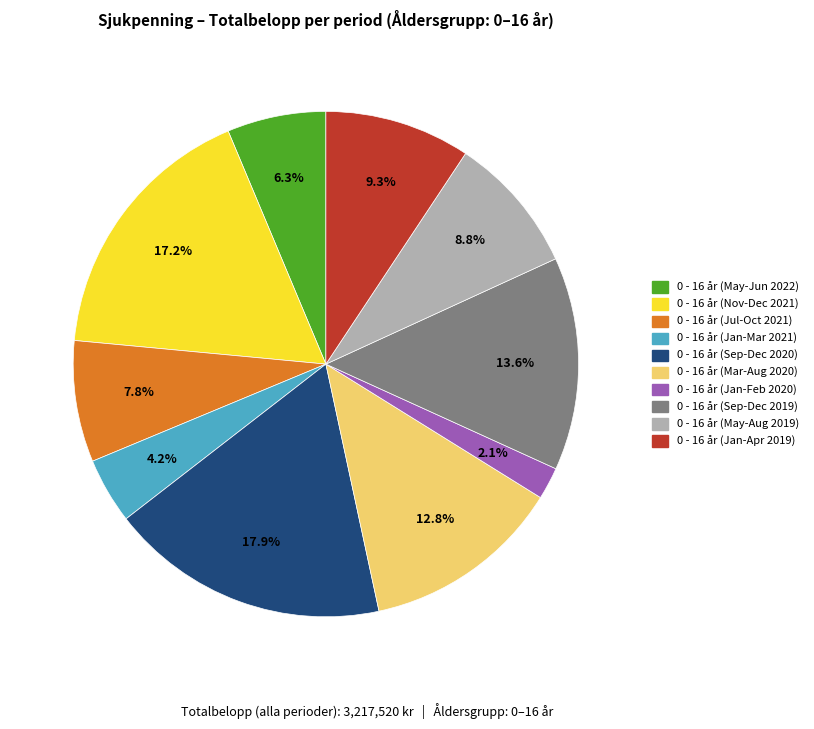

Is there any slice that represents more than half of the pie?

No